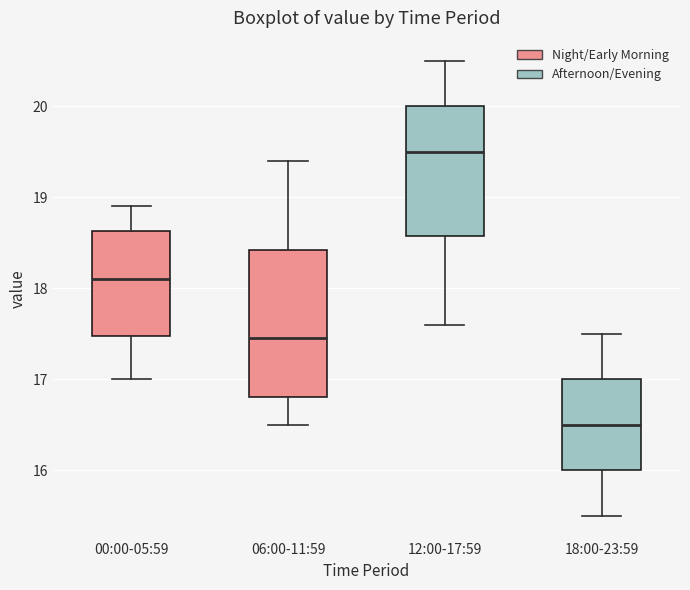

Which box is the tallest, from its lower edge to its upper edge?

06:00-11:59